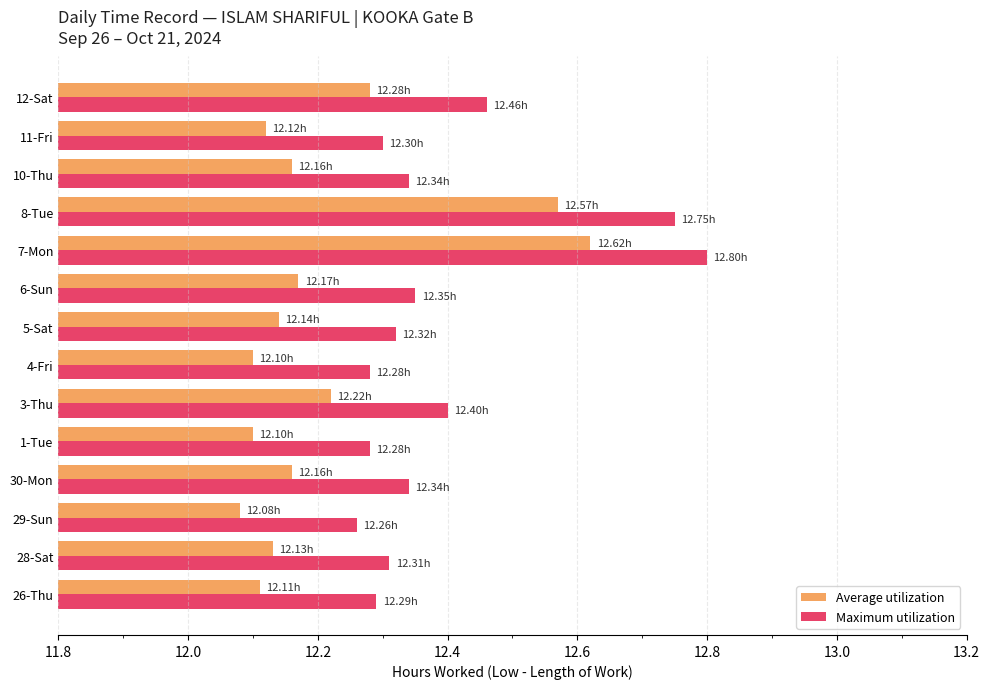

Which series has the largest total across all categories?

Maximum utilization